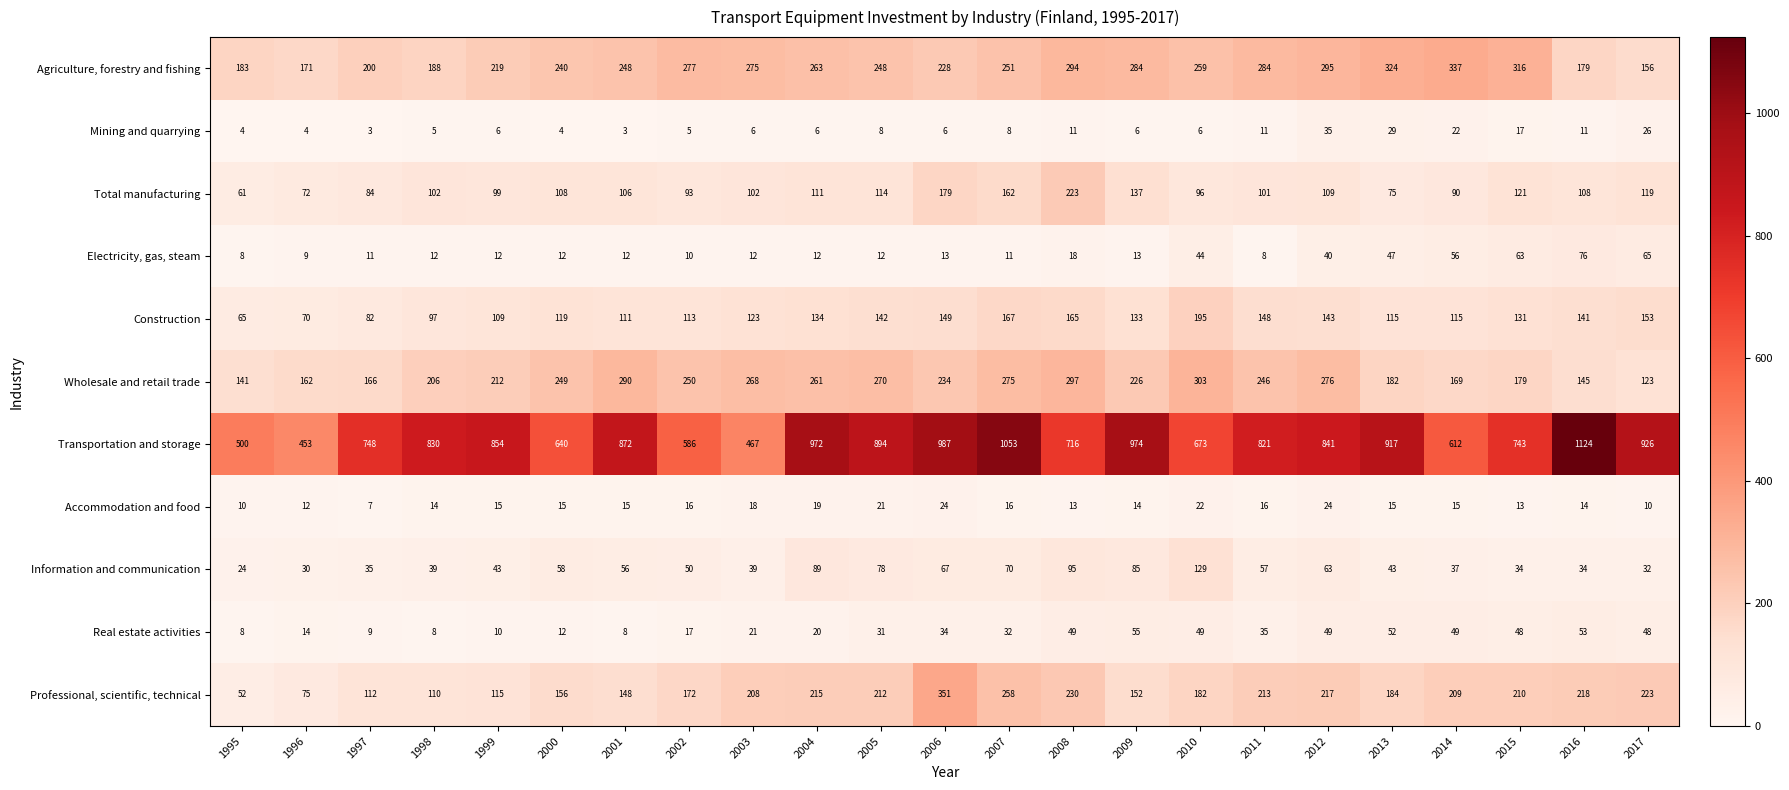

At how many categories does at least one series exceed 814?

13